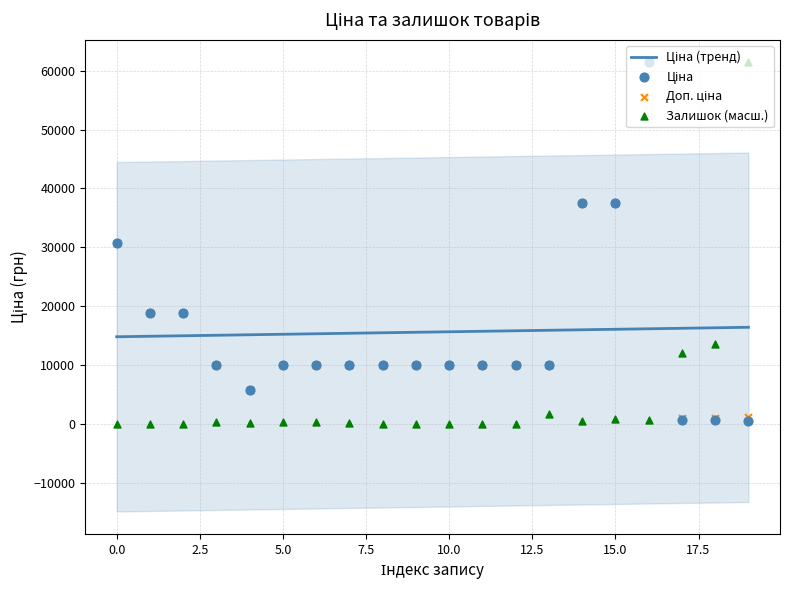

Which series reaches the minimum Y coordinate?

Залишок